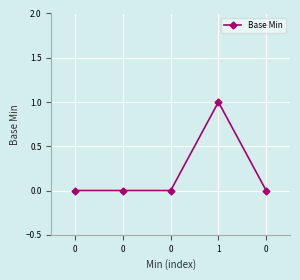

Count the number of data series in this chart.

1